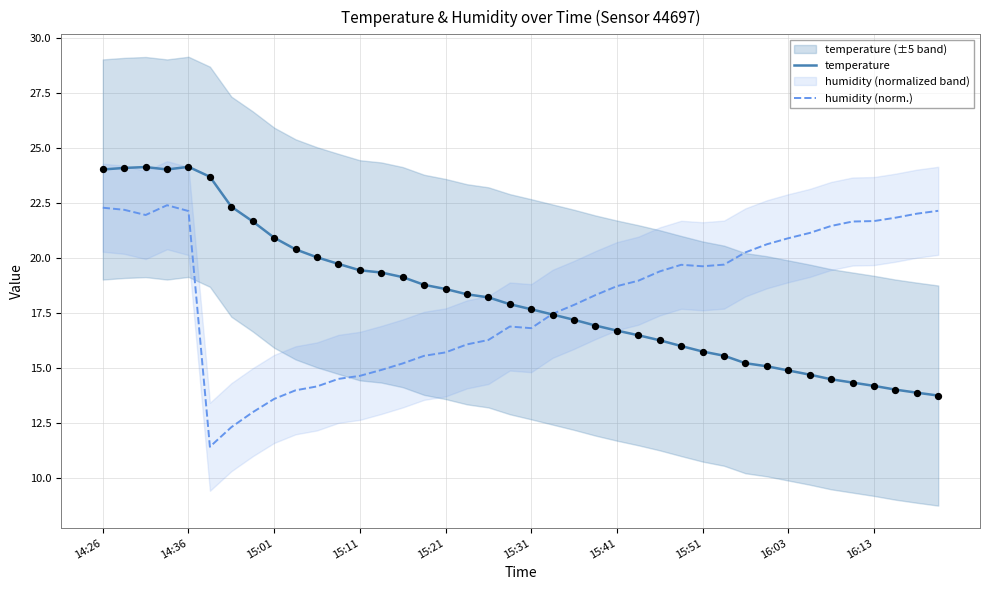

At how many categories does at least one series exceed 21?

15